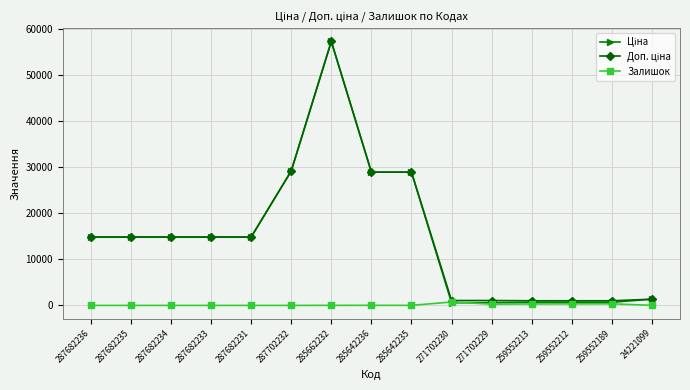

At how many categories does at least one series exceed 9122?

9